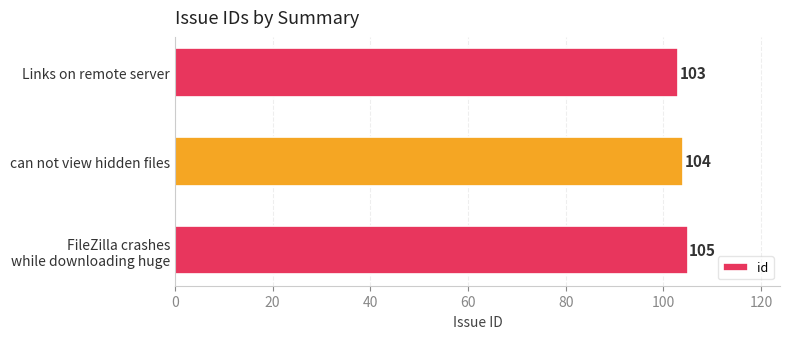

Which has a higher value, Links on remote server or can not view hidden files?

can not view hidden files